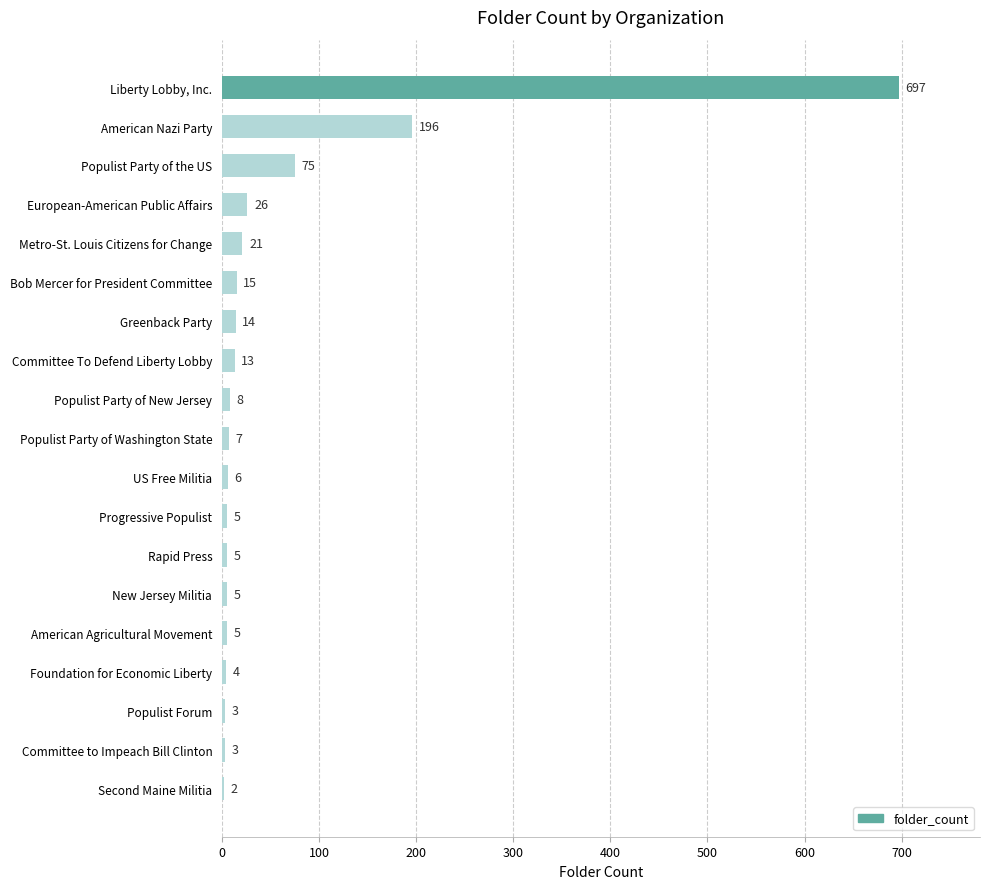

What is the maximum value shown in the chart?

697